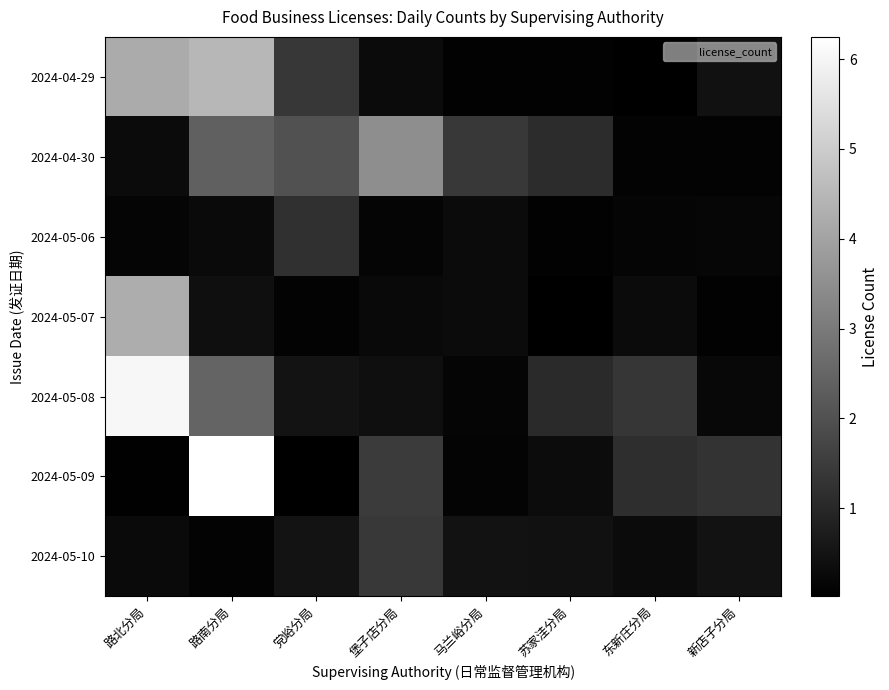

At how many categories does at least one series exceed 5?

2